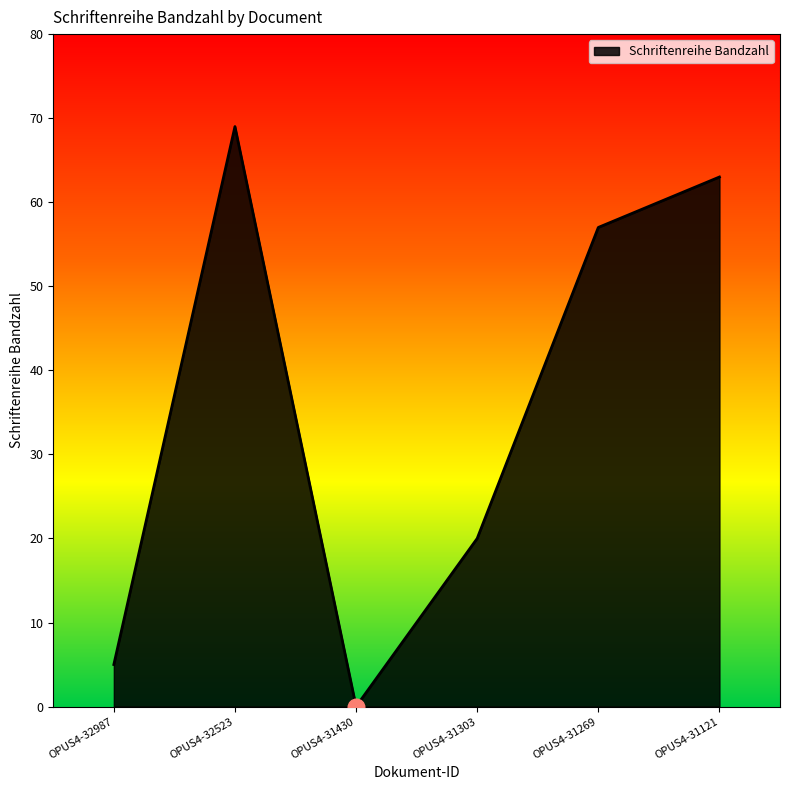

Where is the first local maximum?

OPUS4-32523